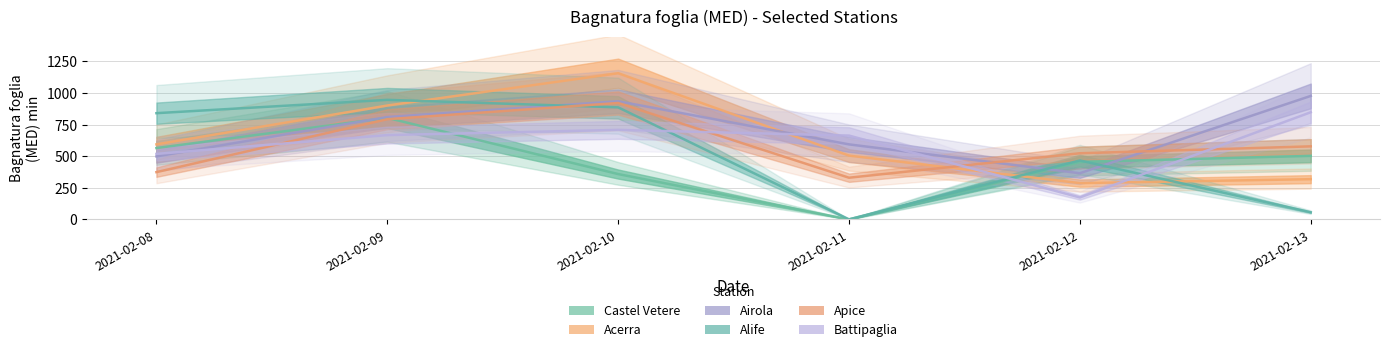

Which has a higher value, 2021-02-09 or 2021-02-10?

2021-02-09